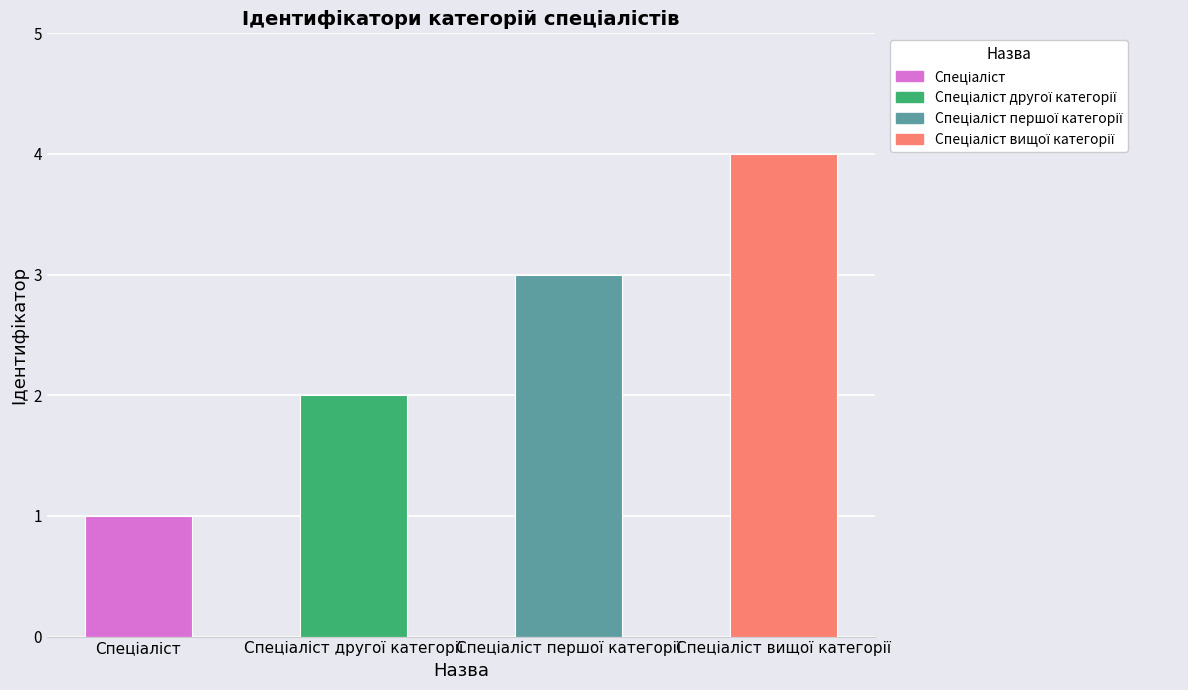

What is the sum of the values at Спеціаліст вищої категорії and Спеціаліст першої категорії?

7